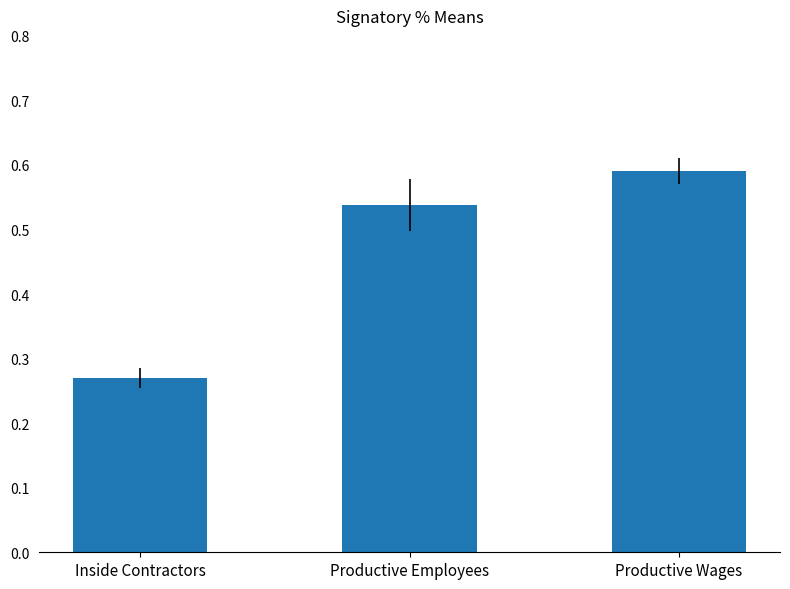

The value at Productive Employees is 0.3. True or false?

False